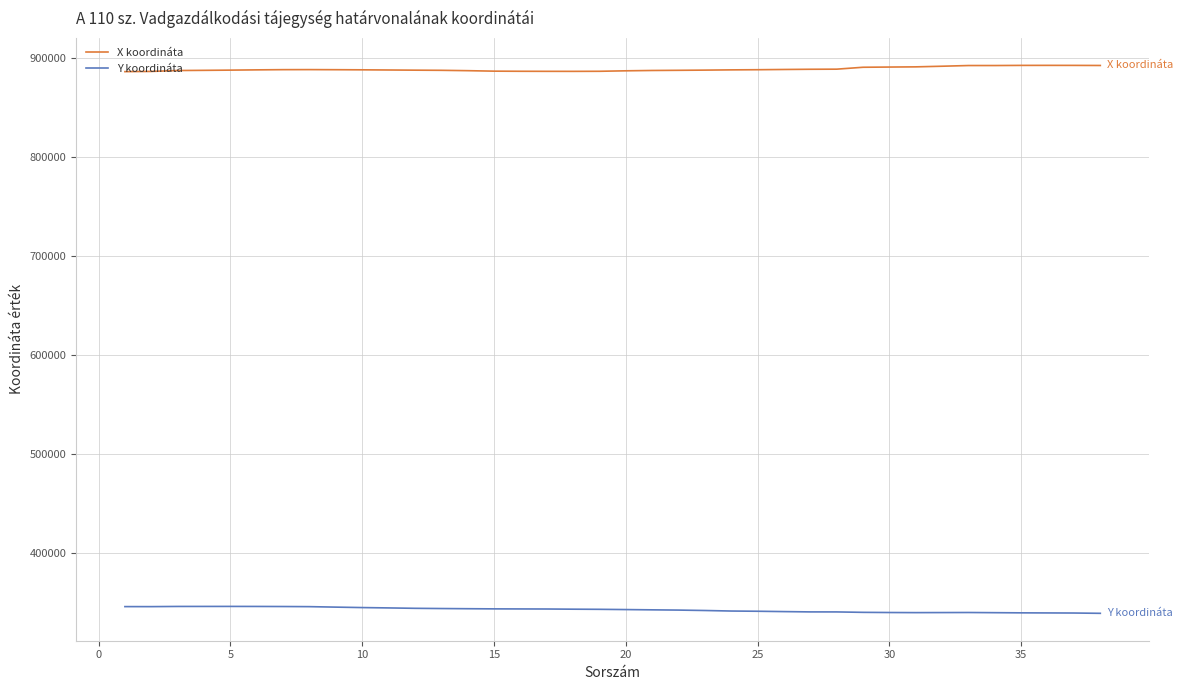

How many lines are shown in the chart?

2